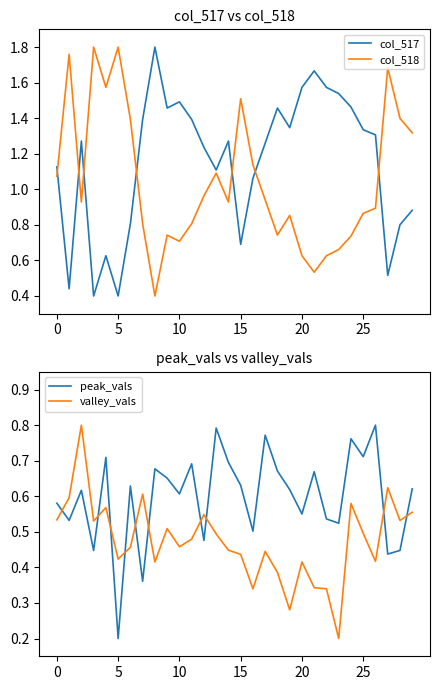

The value of col_517 at 25 is 0.5. True or false?

False